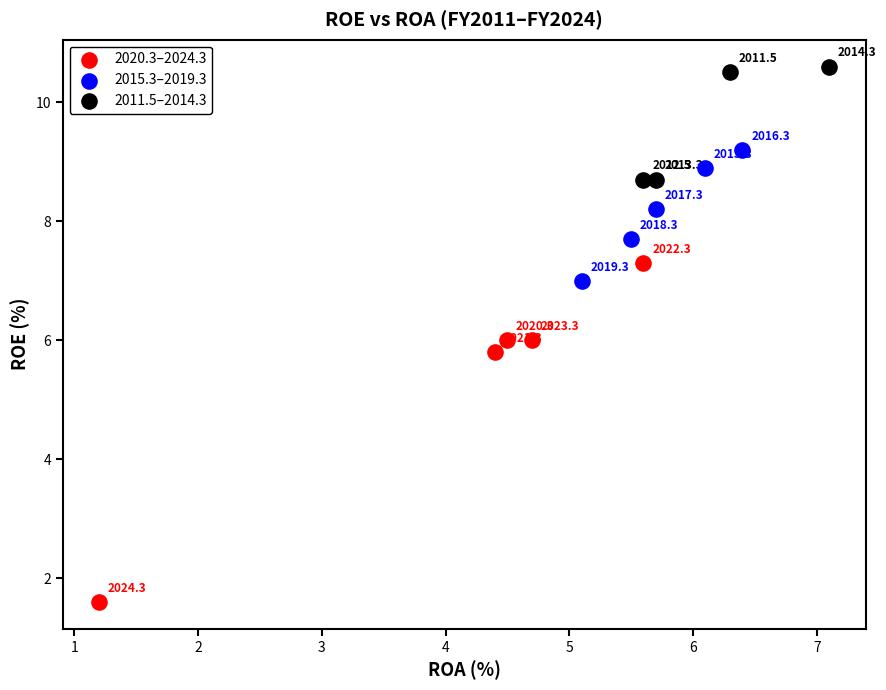

Which series has the largest Y range (max minus min)?

2020.3–2024.3